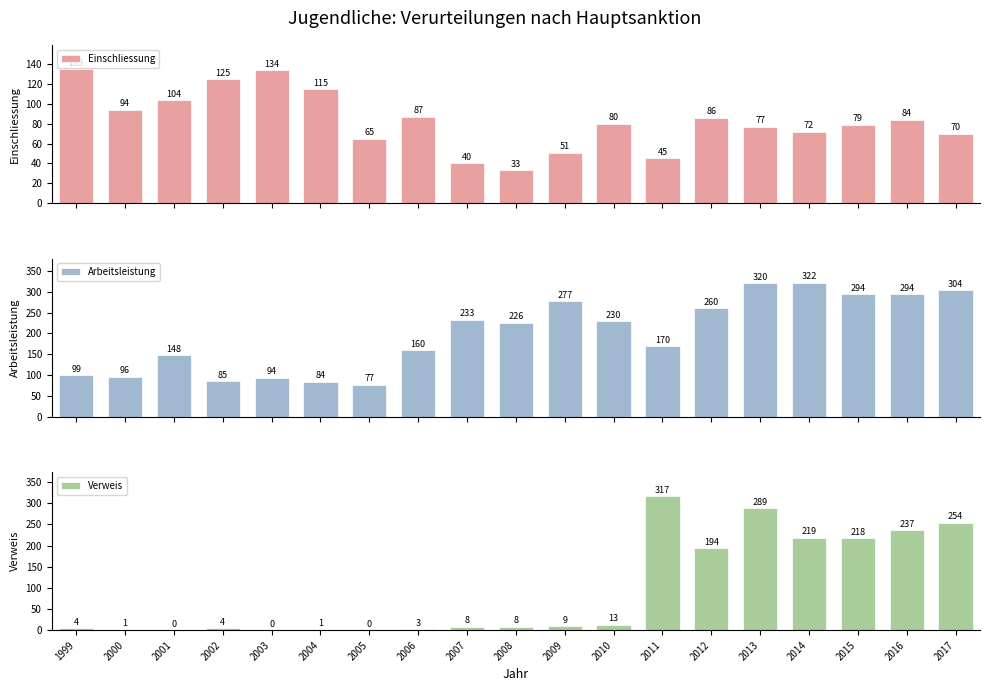

Which series changed the most between 2002 and 2012?

Verweis